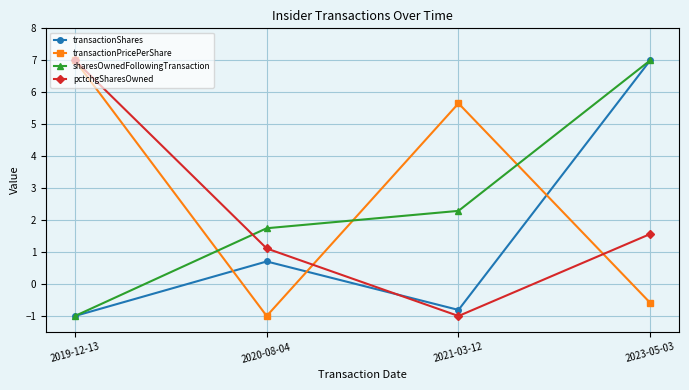

What are all the series names shown in the legend?

transactionShares, transactionPricePerShare, sharesOwnedFollowingTransaction, pctchgSharesOwned